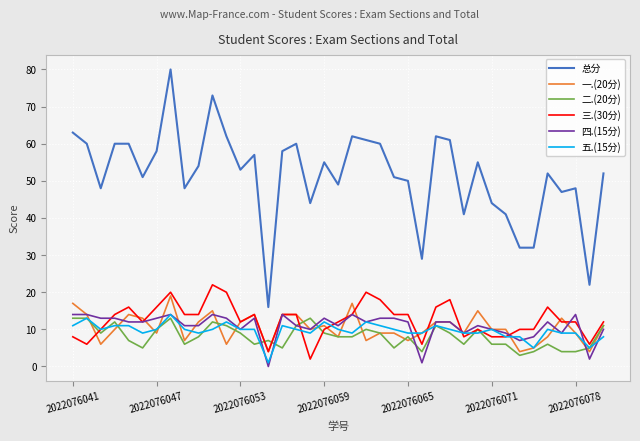

What is the sum of all 五.(15分) values?

374